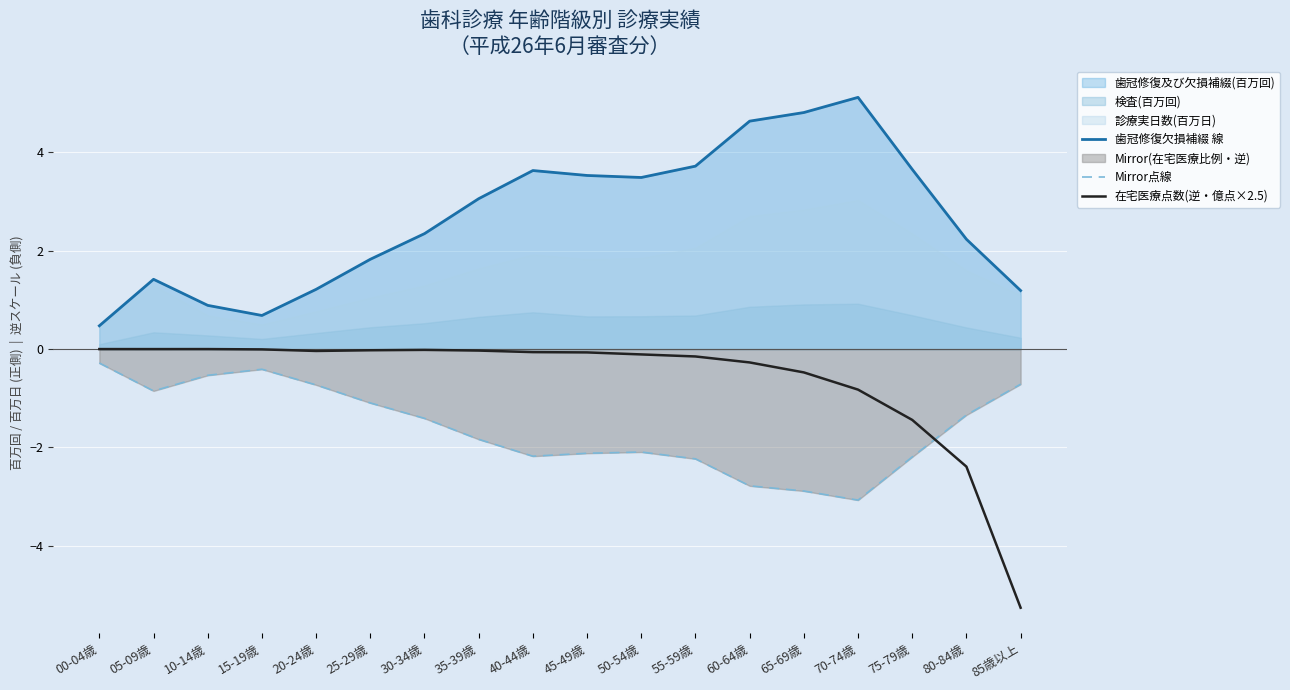

True or false: Mirror点線 and 在宅医療点数(逆・億点×2.5) cross at least once.

True